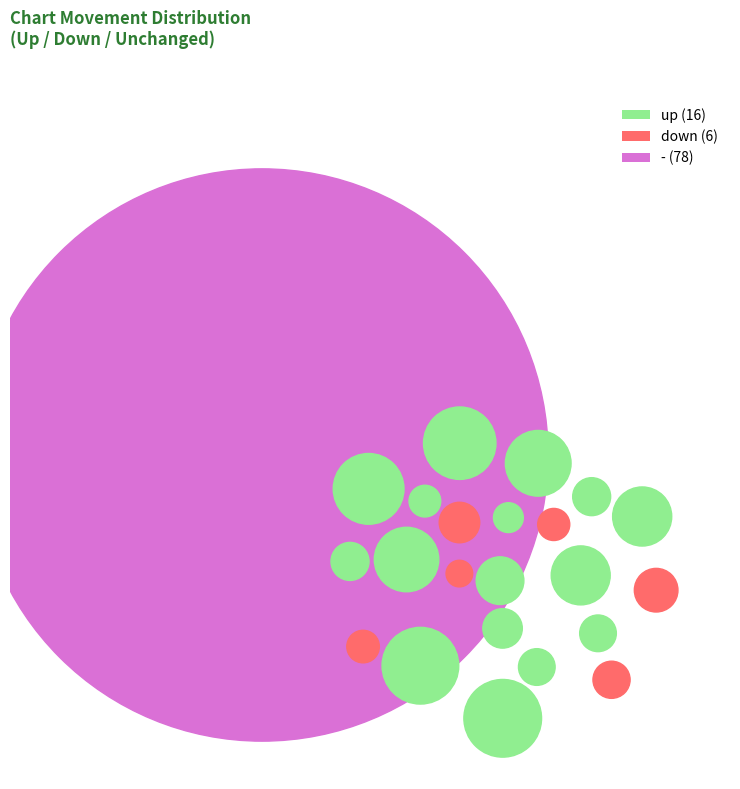

To the nearest percent, what is the average slice percentage?

33%